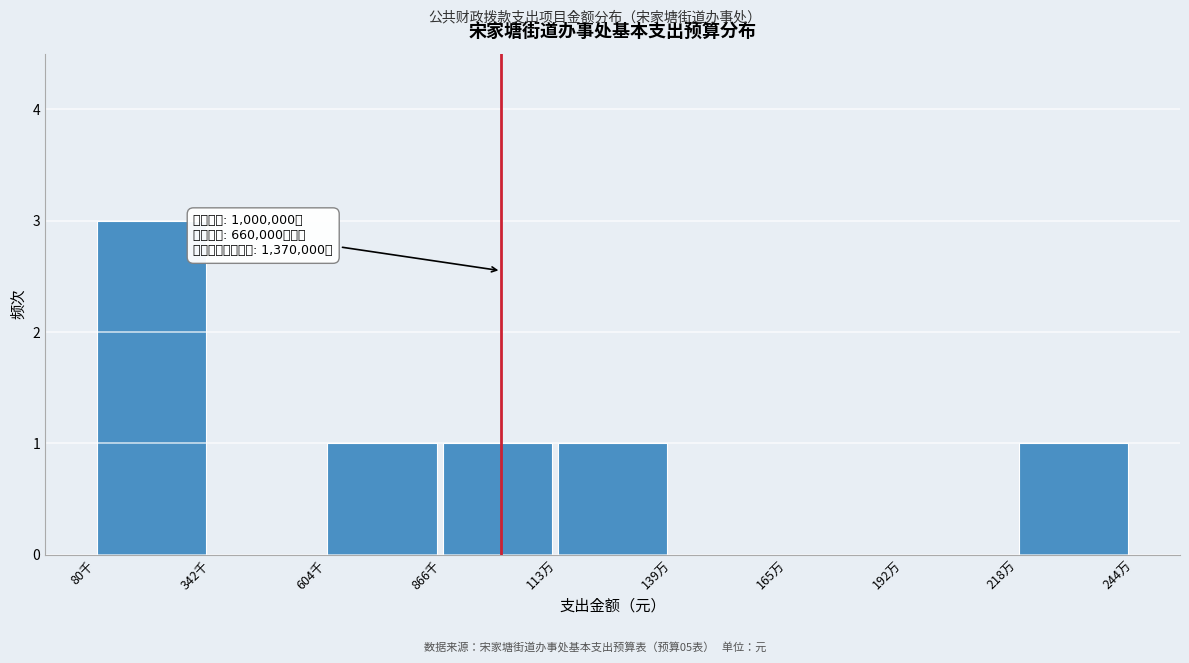

Reading left to right, transcribe all the data shown in this chart.

80千=3	342千=0	604千=1	866千=1	113万=1	139万=0	165万=0	192万=0	218万=1